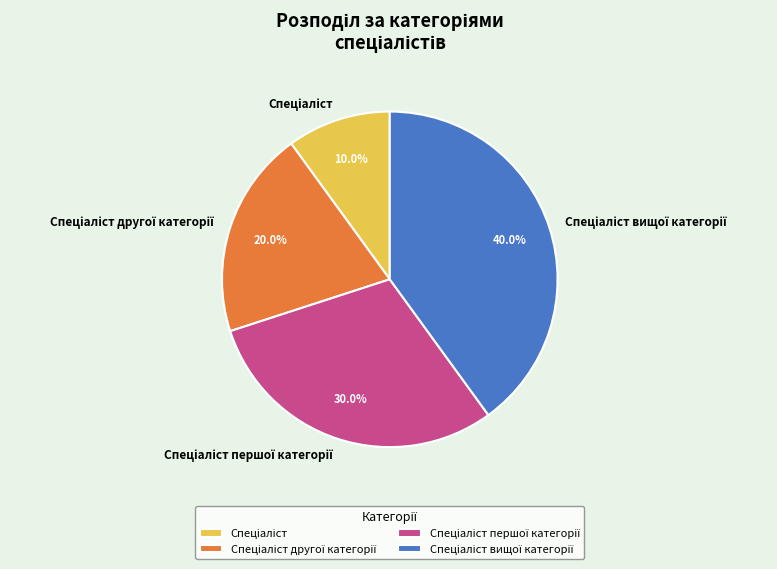

Is there any slice that represents more than half of the pie?

No